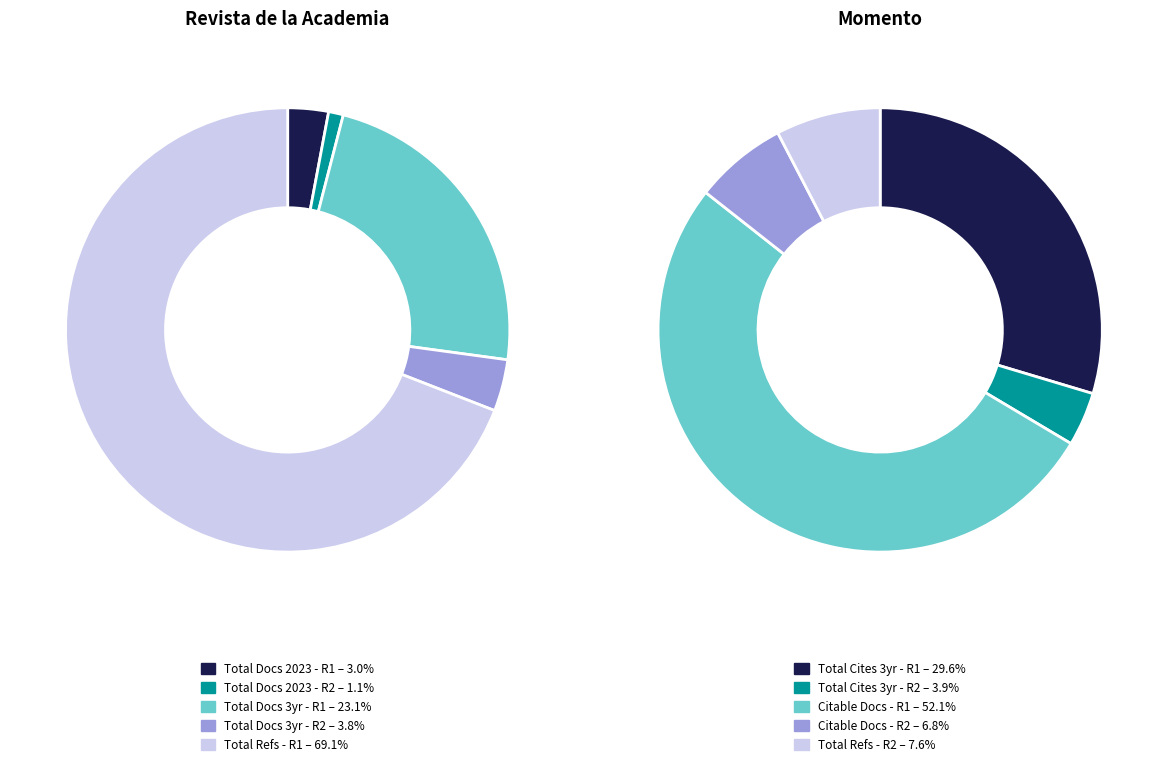

To the nearest percent, what is the combined percentage of Rank 1 (Revista de la Academia) and Rank 2 (Momento)?

100%